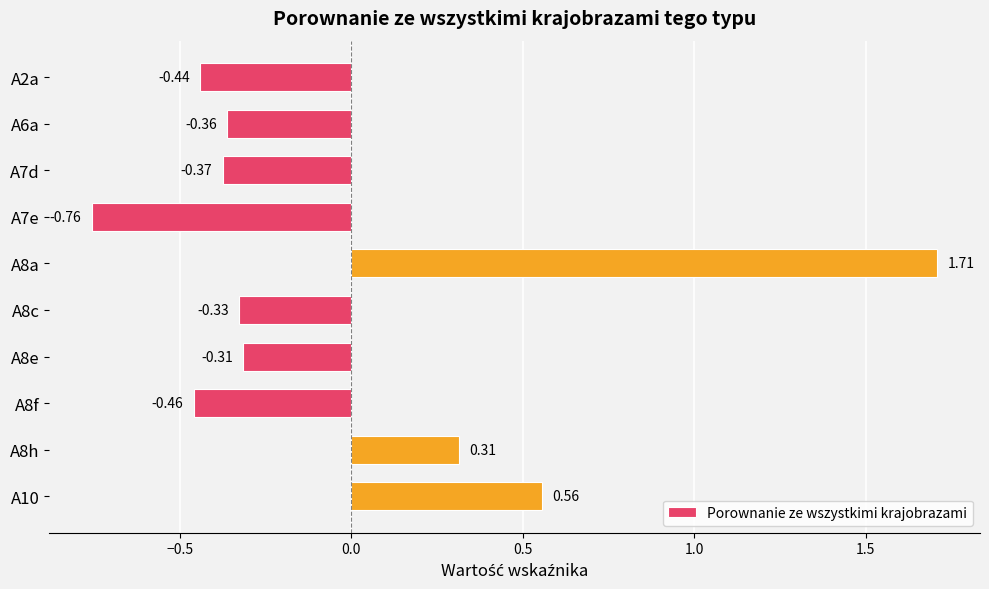

Count the number of data series in this chart.

1